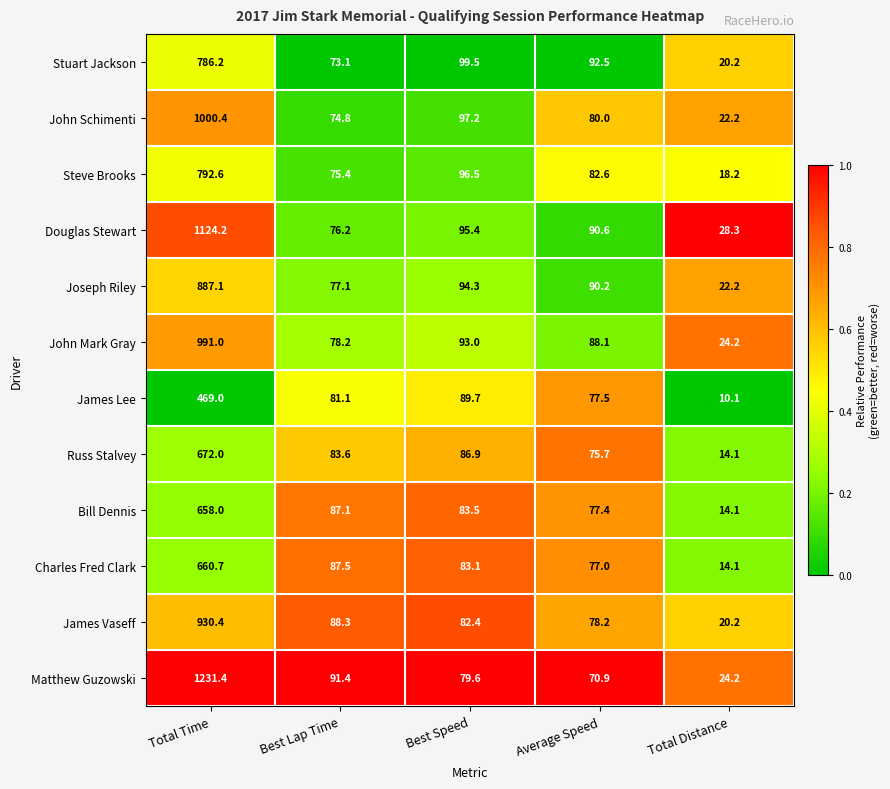

What is the total value across all series at Best Speed?

1081.1